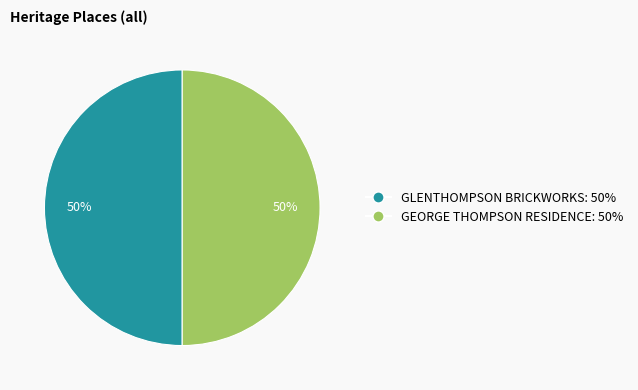

The GLENTHOMPSON BRICKWORKS slice represents 42% of the pie. True or false?

False